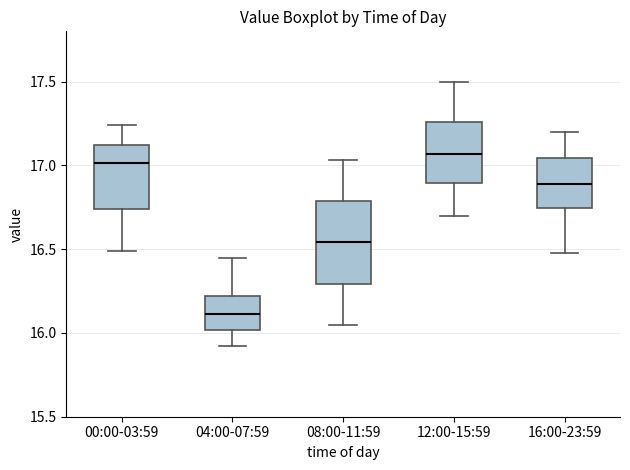

Which box has the highest median line?

12:00-15:59